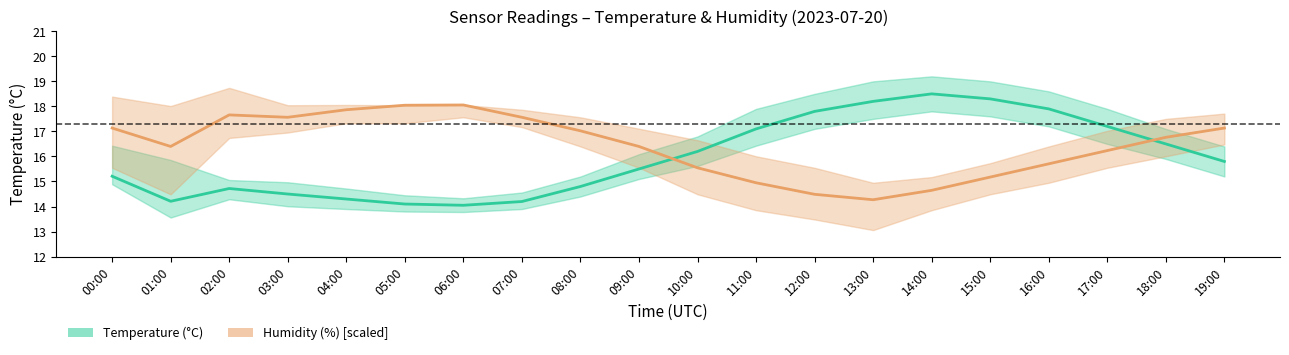

The Humidity (%) series shows 23.8 at 15:00. True or false?

False